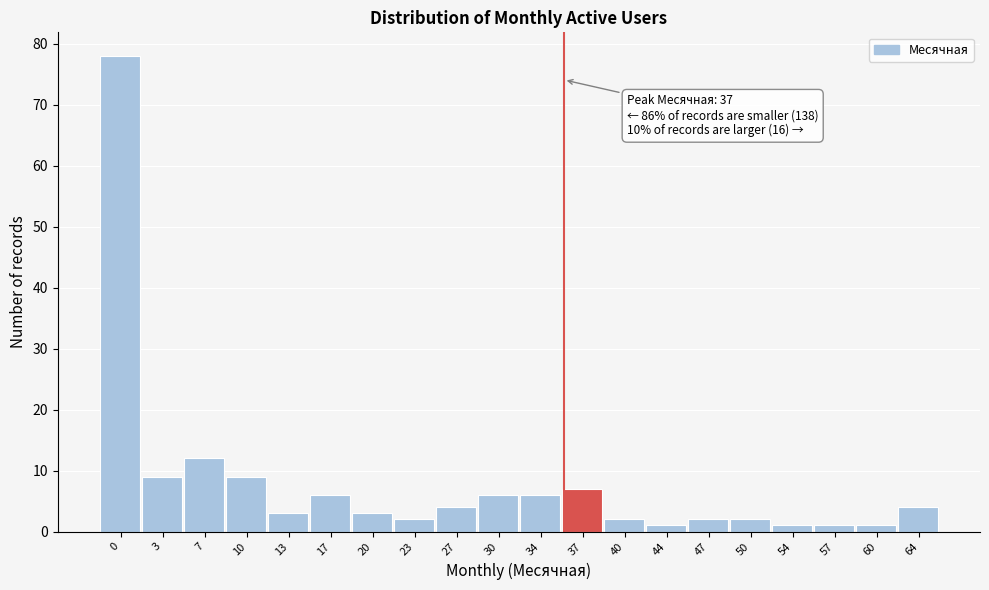

Reading left to right, extract all data points from this chart.

78	9	12	9	3	6	3	2	4	6	6	7	2	1	2	2	1	1	1	4